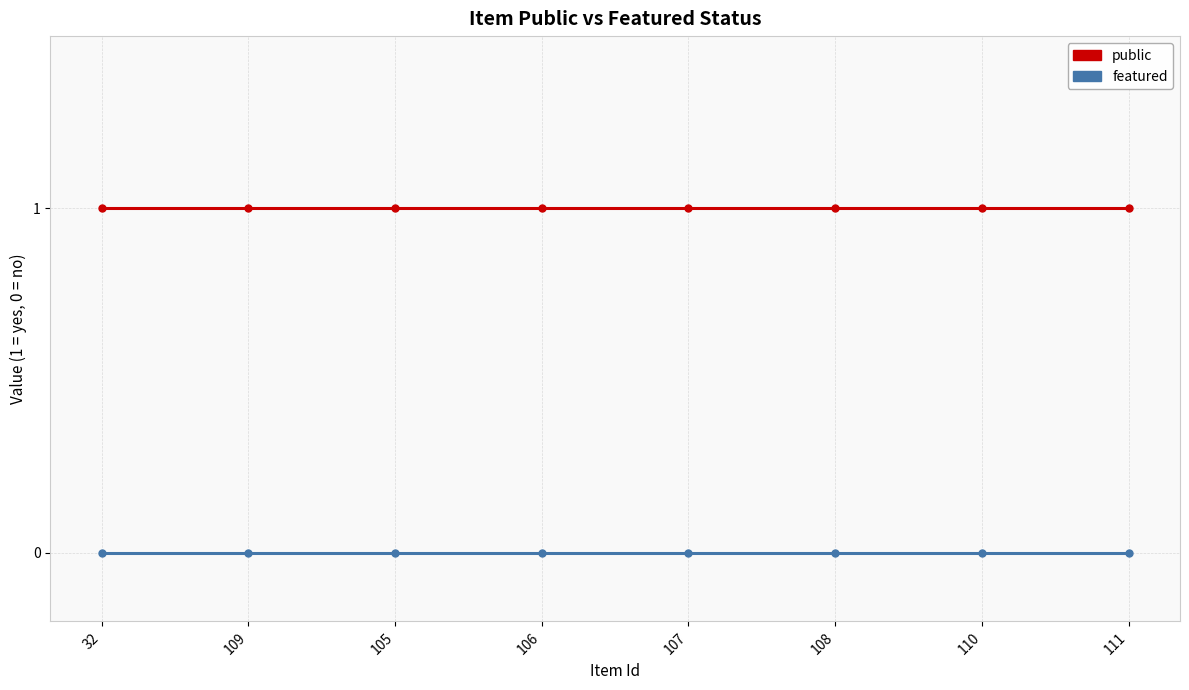

Is this an area chart (filled region under the line)?

No